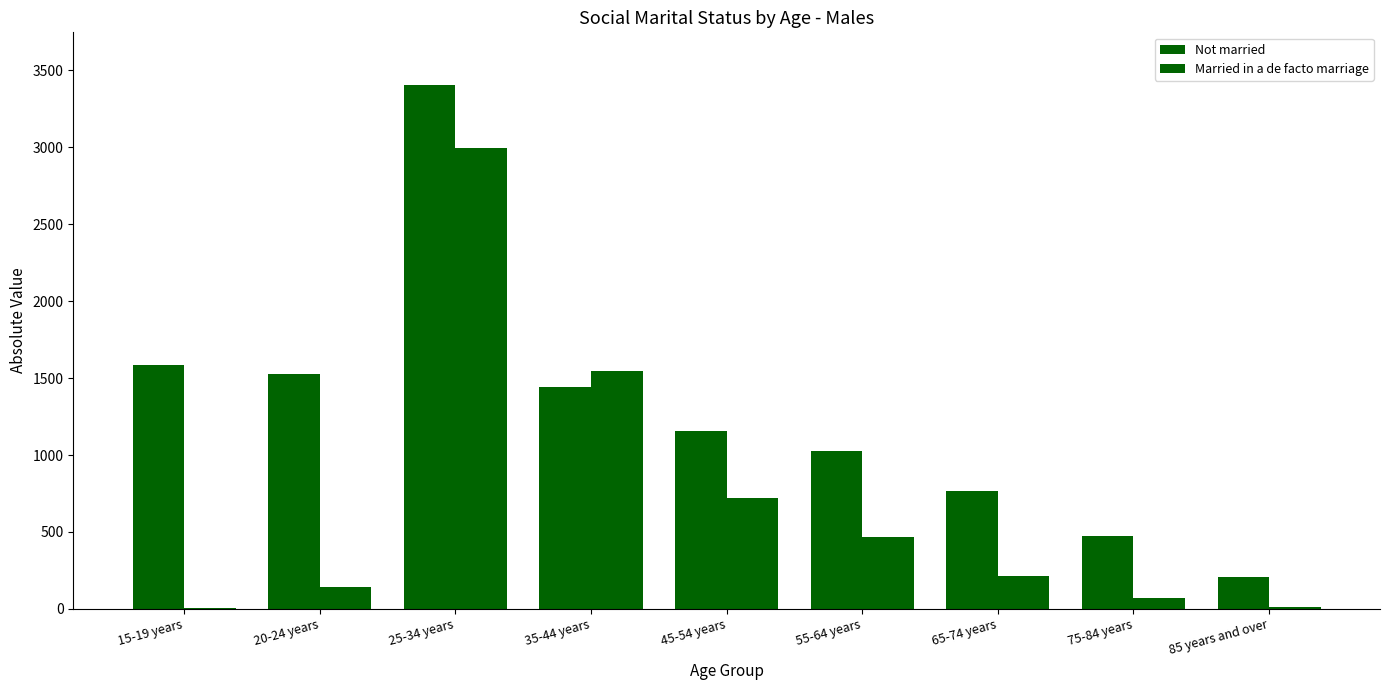

Where is Married in a de facto marriage nearest to the value 1500?

35-44 years